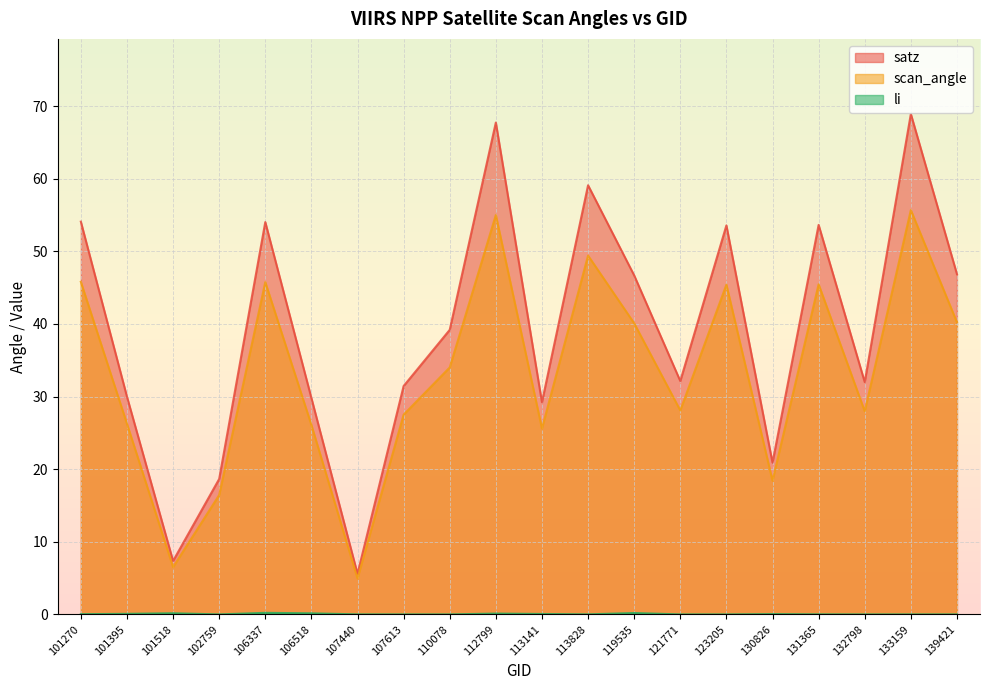

At which label does satz reach its minimum?

107440